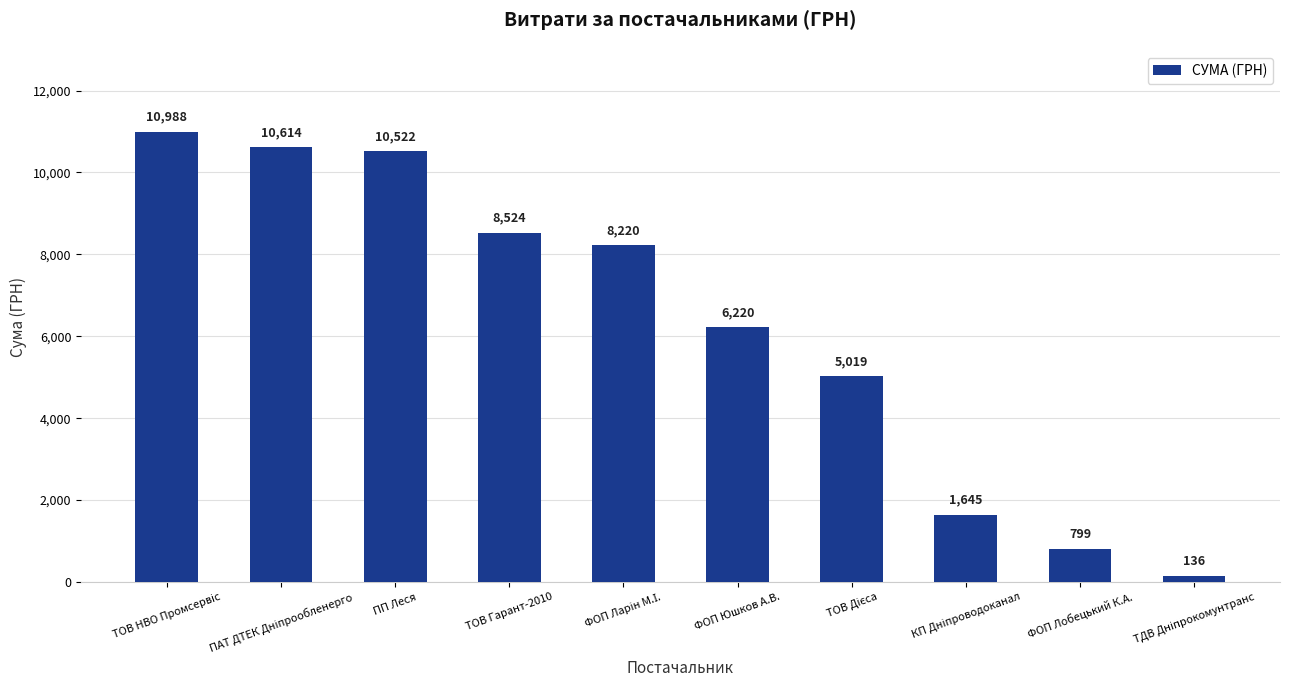

Is it true that the value at ФОП Лобецький К.А. is 1420.2?

False